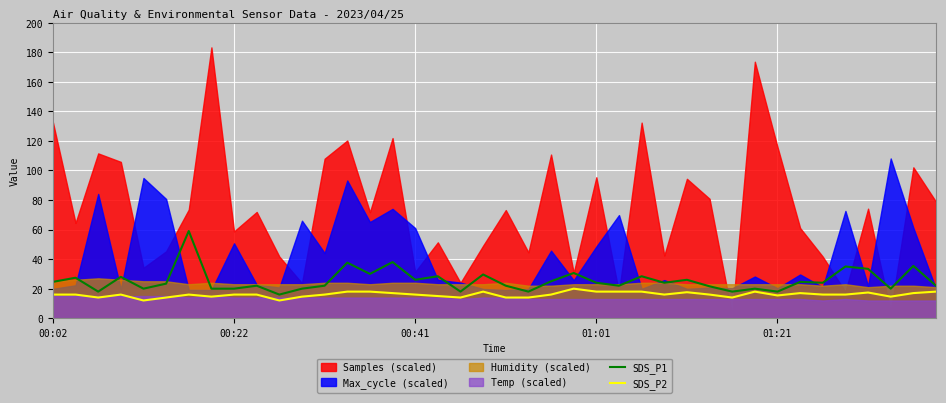

True or false: SDS_P2 and SDS_P1 intersect in this chart.

False